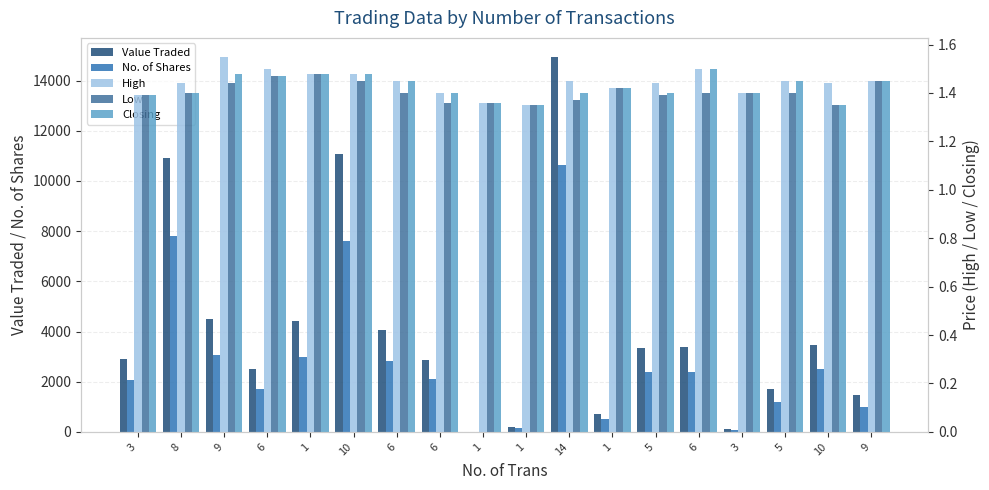

What is the sum of all High values?

25.9